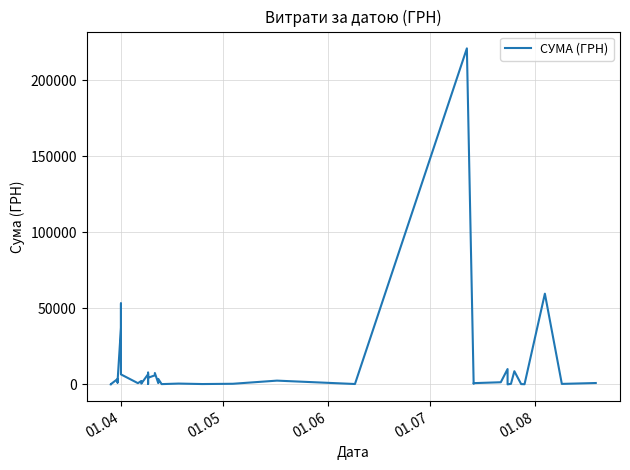

How many values are below 1182?

20